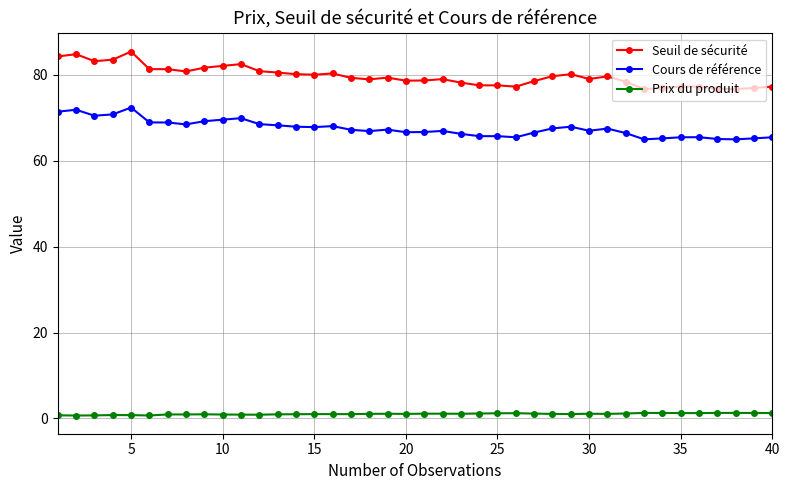

Which series has the largest total across all categories?

Seuil de sécurité